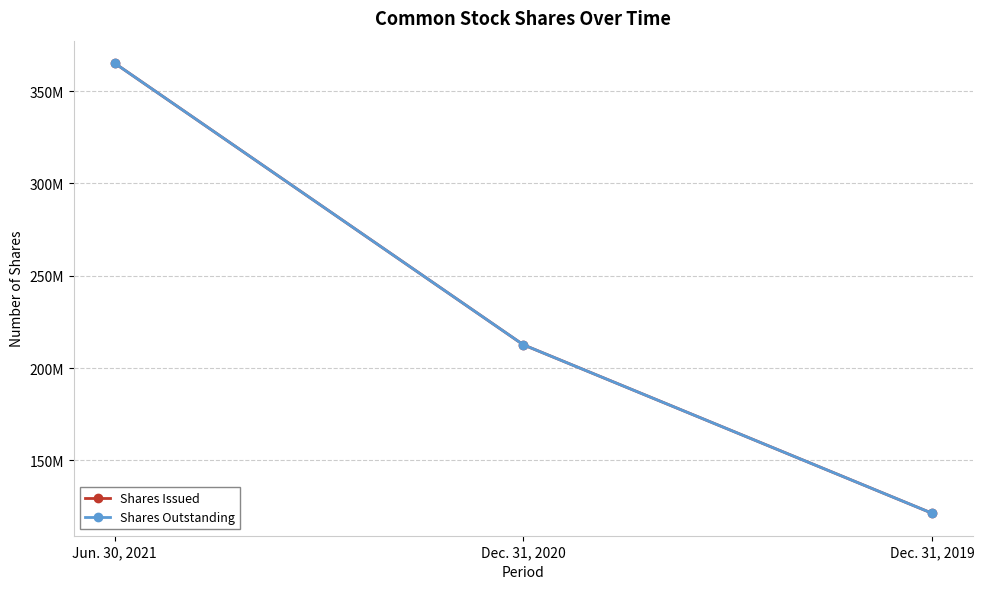

Which series has the widest spread of values?

Shares Issued